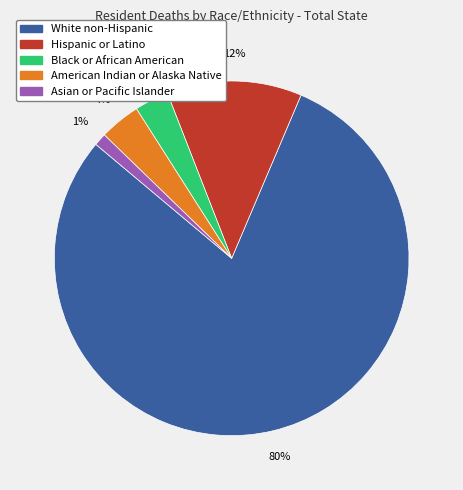

Count the number of slices in the pie.

5